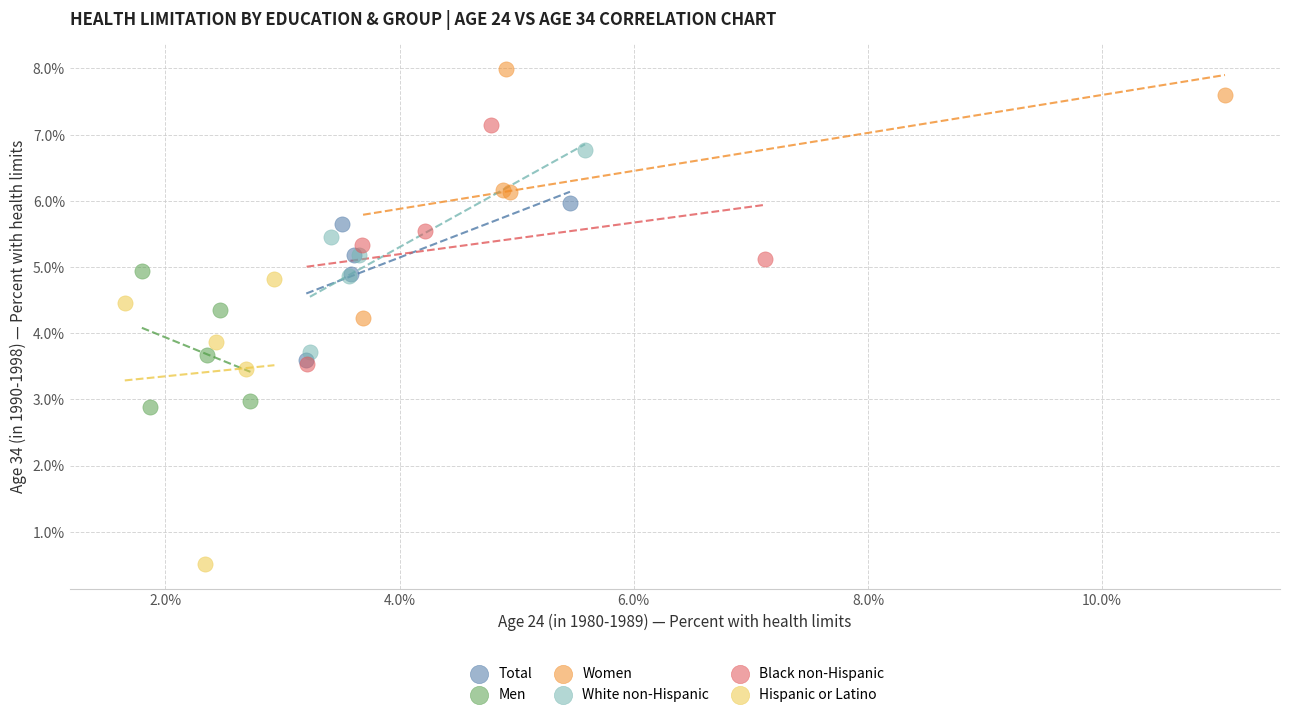

Which series has the widest spread of Y values?

Hispanic or Latino